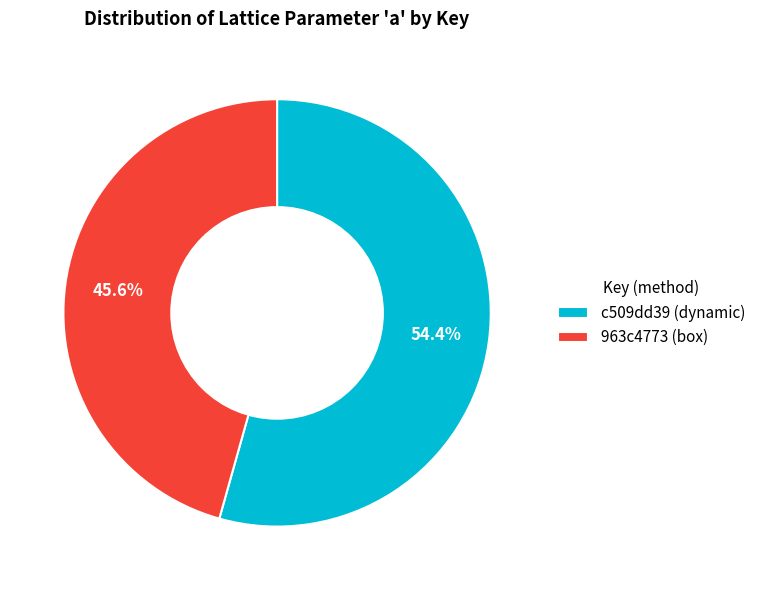

To the nearest percent, what is the difference between the c509dd39 (dynamic) and 963c4773 (box) slice percentages?

9%